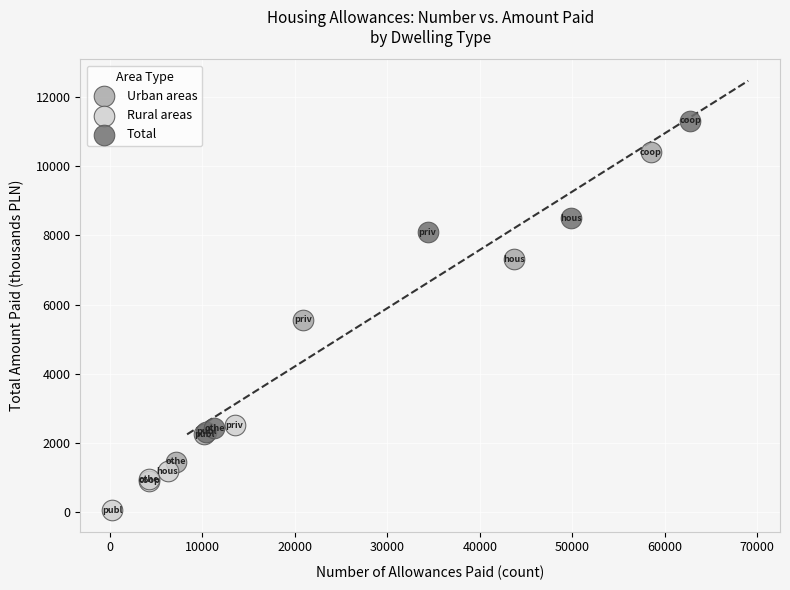

What are all the series names shown in the legend?

Urban areas, Rural areas, Total